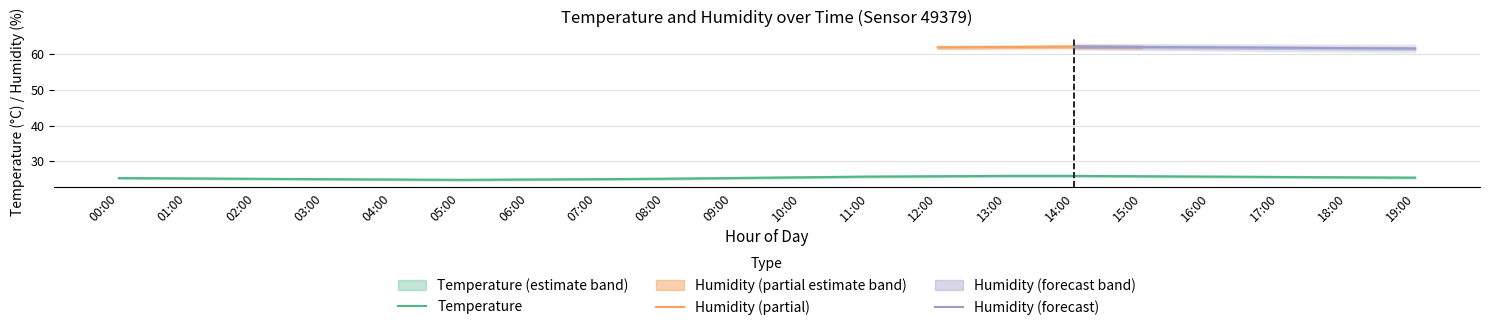

Is it true that temperature equals 38.4 at 10:00?

False